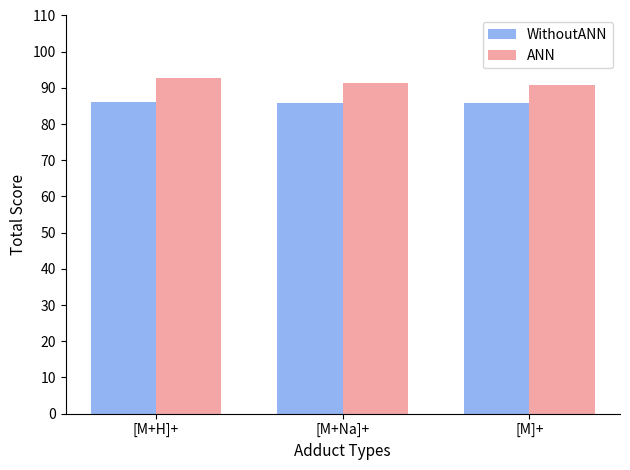

Are the bars grouped side by side (vs. stacked)?

Yes